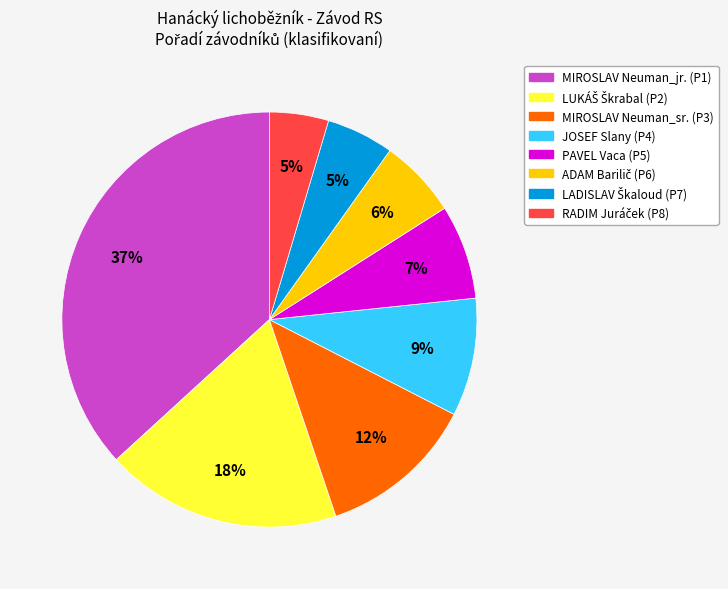

What is the largest slice in the pie chart?

MIROSLAV Neuman_jr.